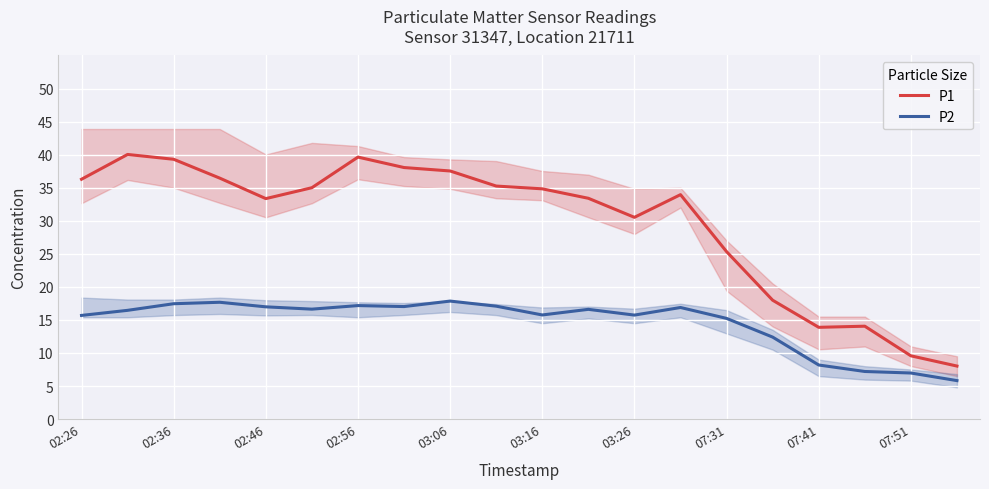

True or false: P2 and P1 intersect in this chart.

False